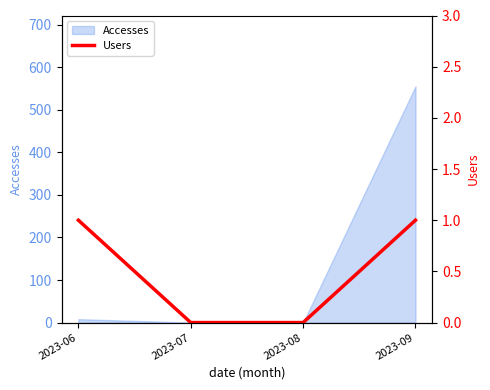

What is the maximum value for Accesses?

555